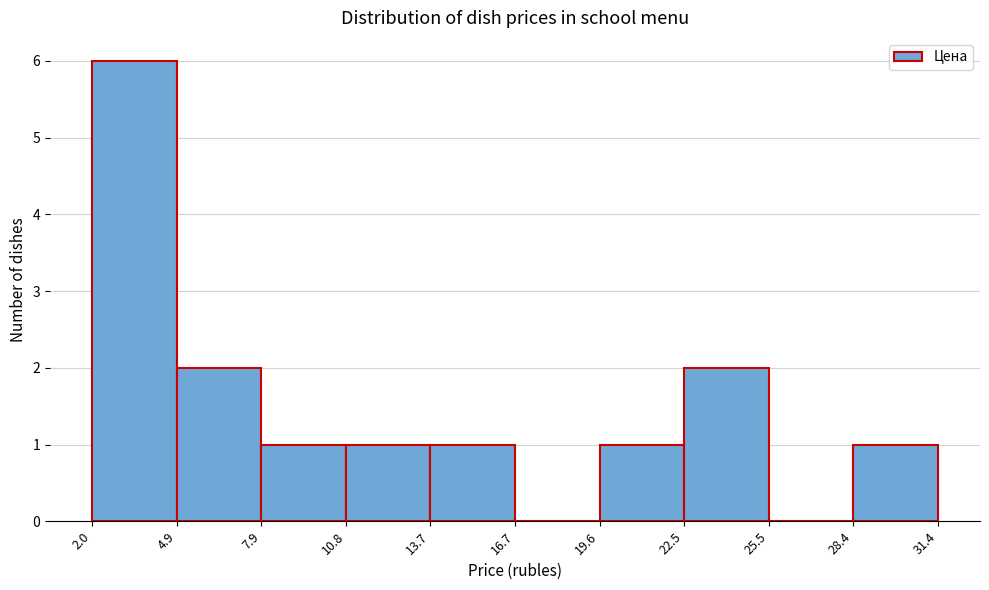

Over which range of the x-axis is the bar tallest?

2.0 to 4.9